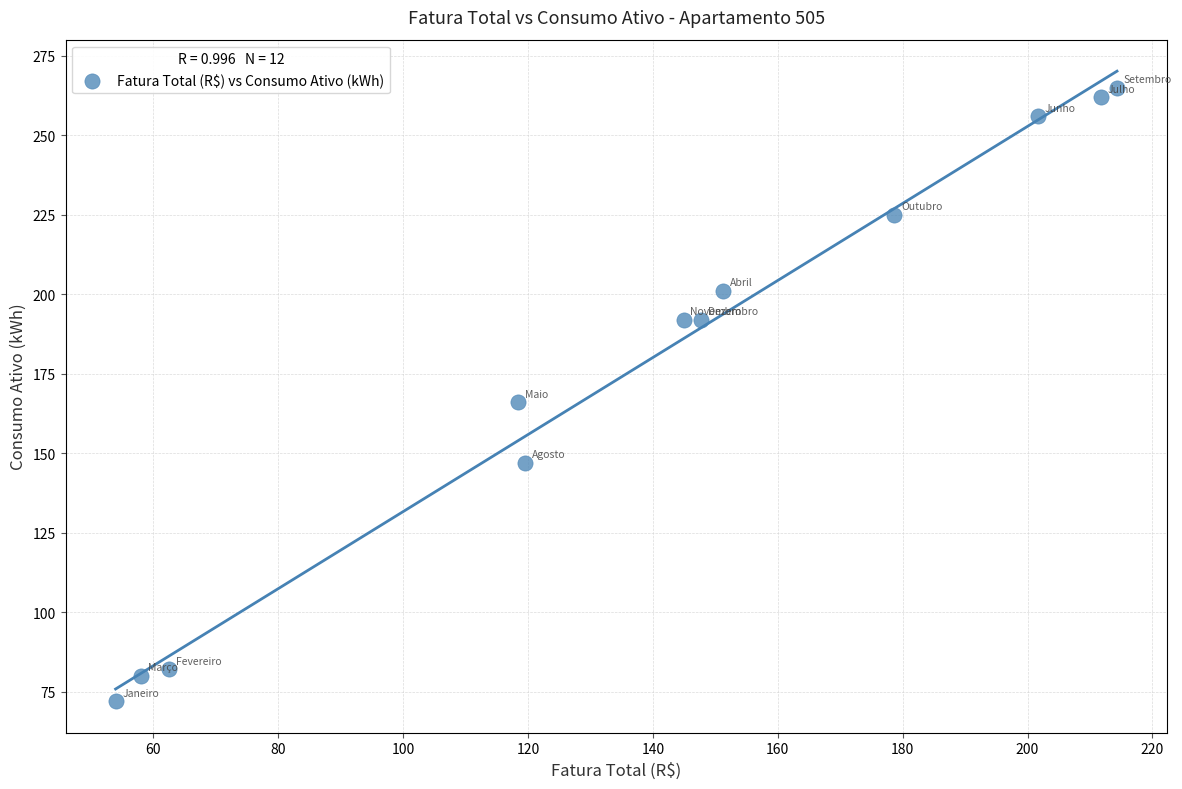

What is the range of Y values (max minus min)?

193